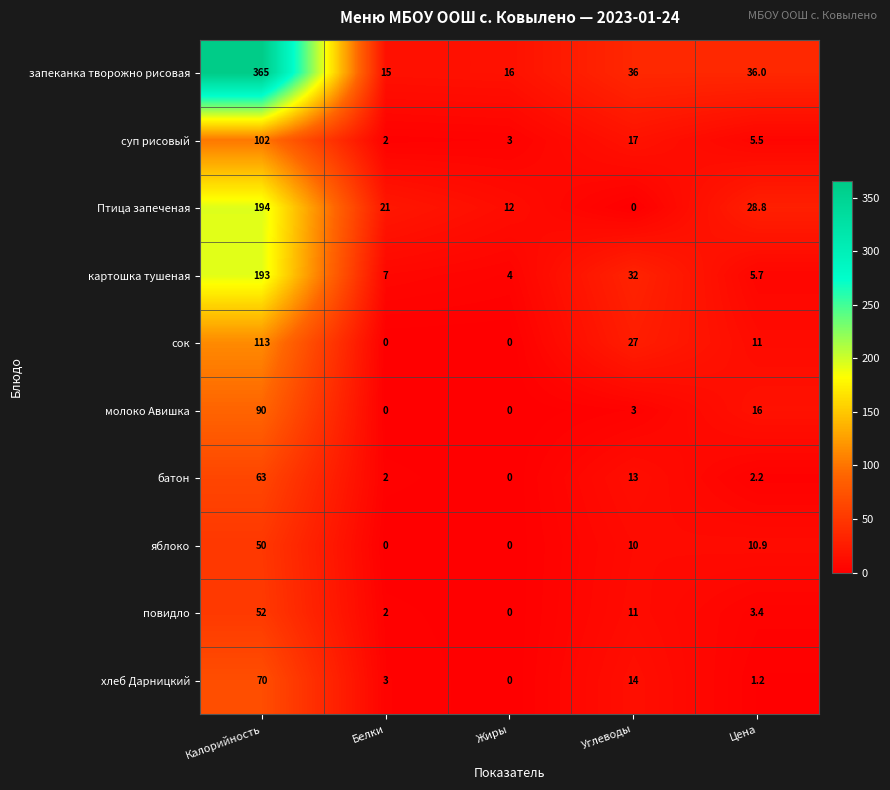

The value of сок at Углеводы is 27.0. True or false?

True